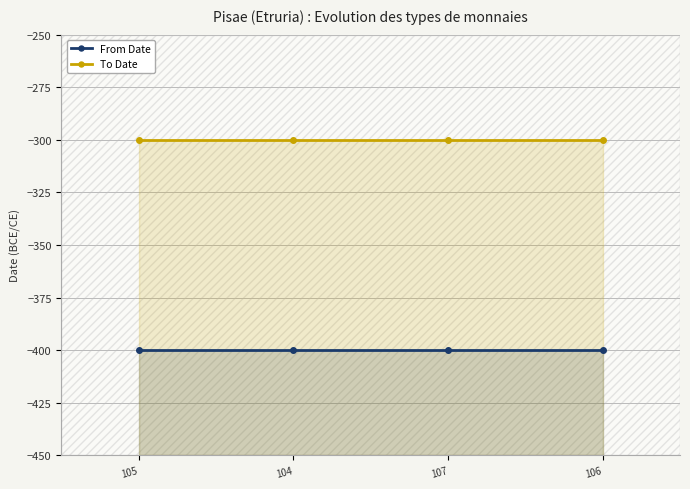

At how many categories does at least one series exceed -375?

4